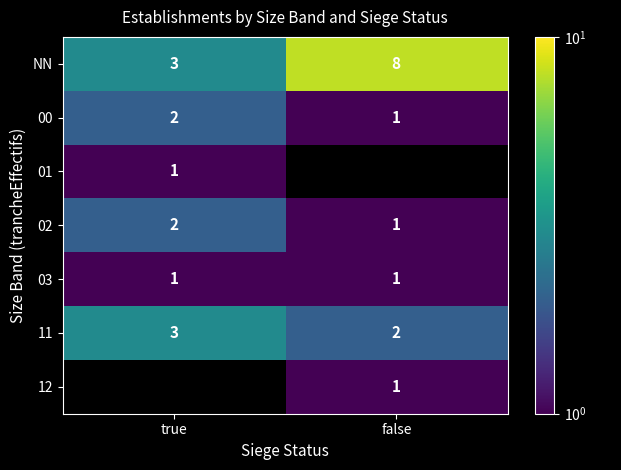

Is the value of 00 at false greater than the value of 11 at true?

No